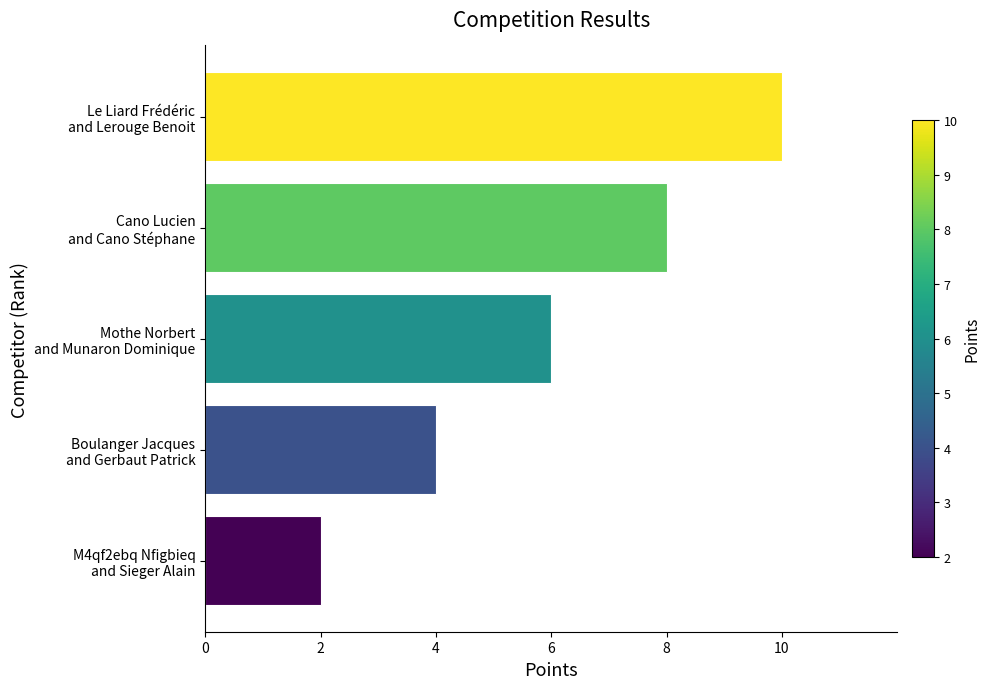

How many data points are less than 6?

2